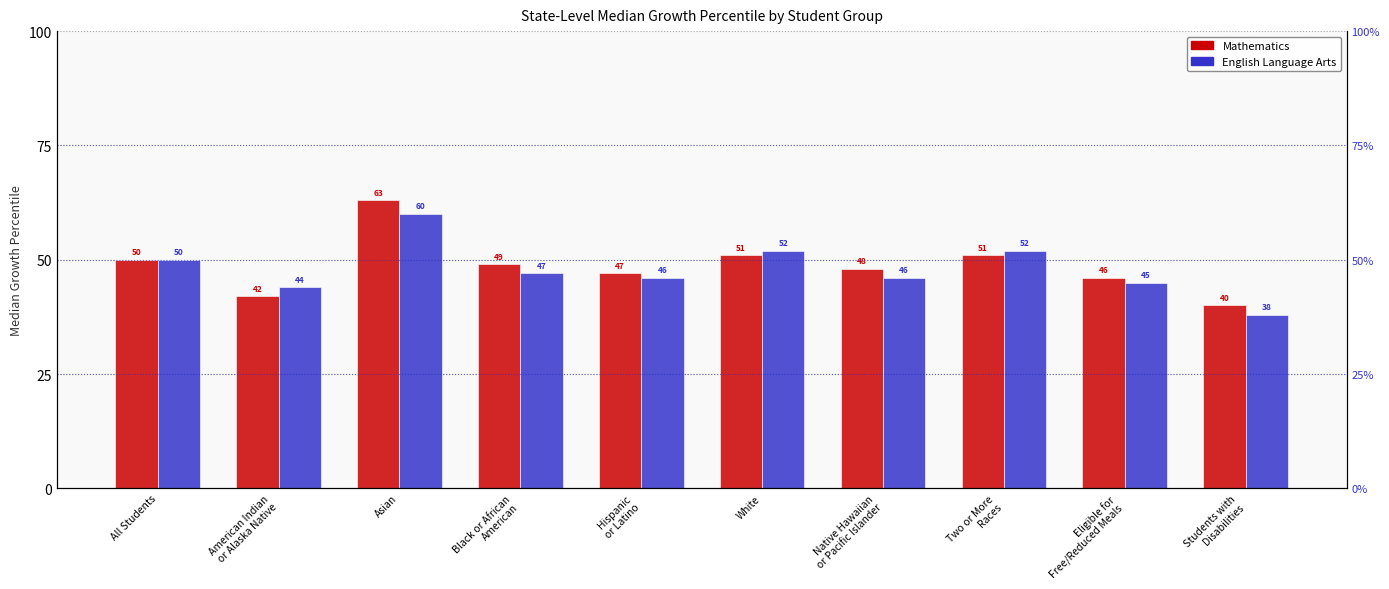

What is the minimum value shown in the chart?

38